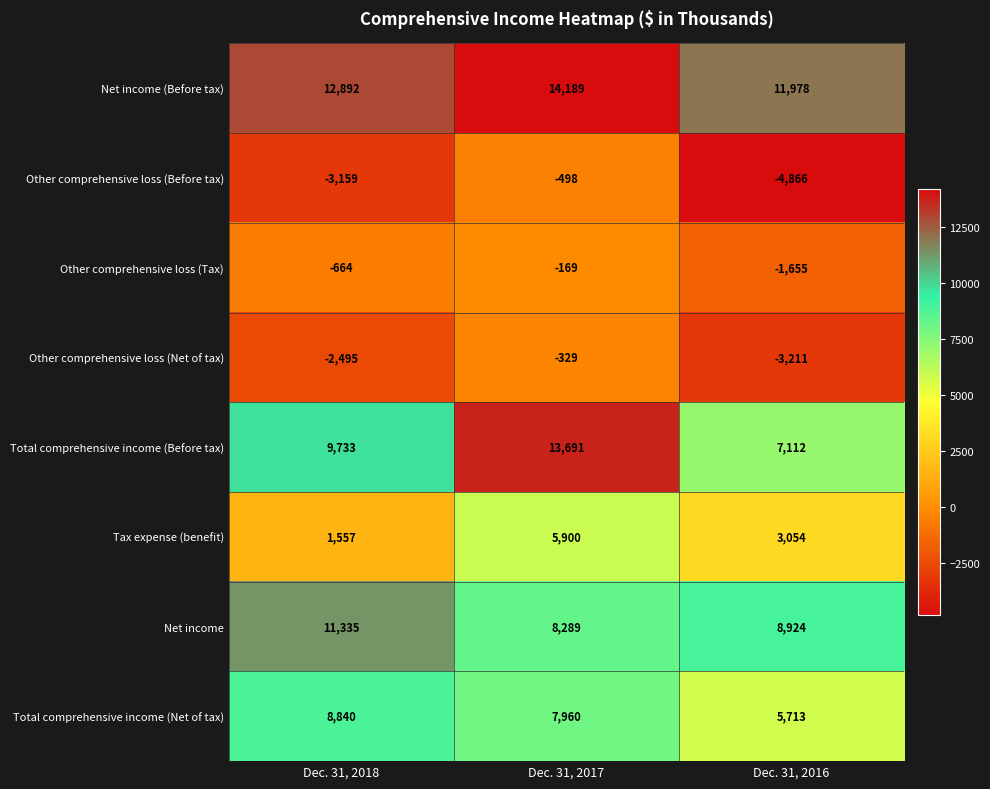

Which series has the largest range (max minus min)?

Total comprehensive income (Before tax)